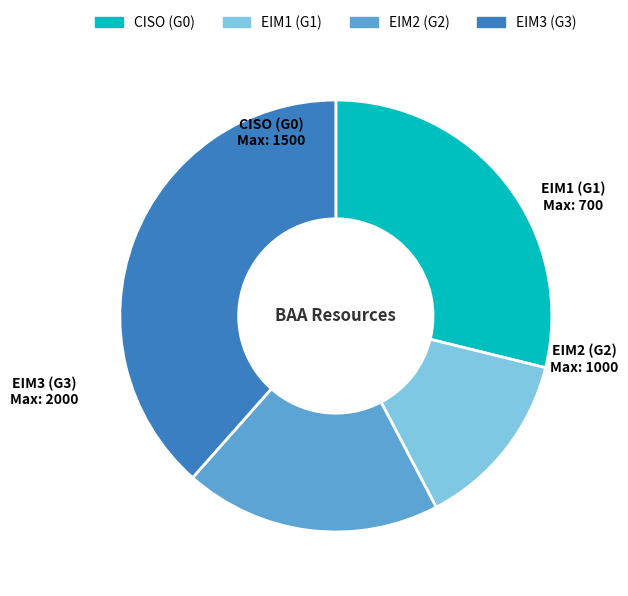

Rank the categories by value from lowest to highest.

EIM1 (G1), EIM2 (G2), CISO (G0), EIM3 (G3)